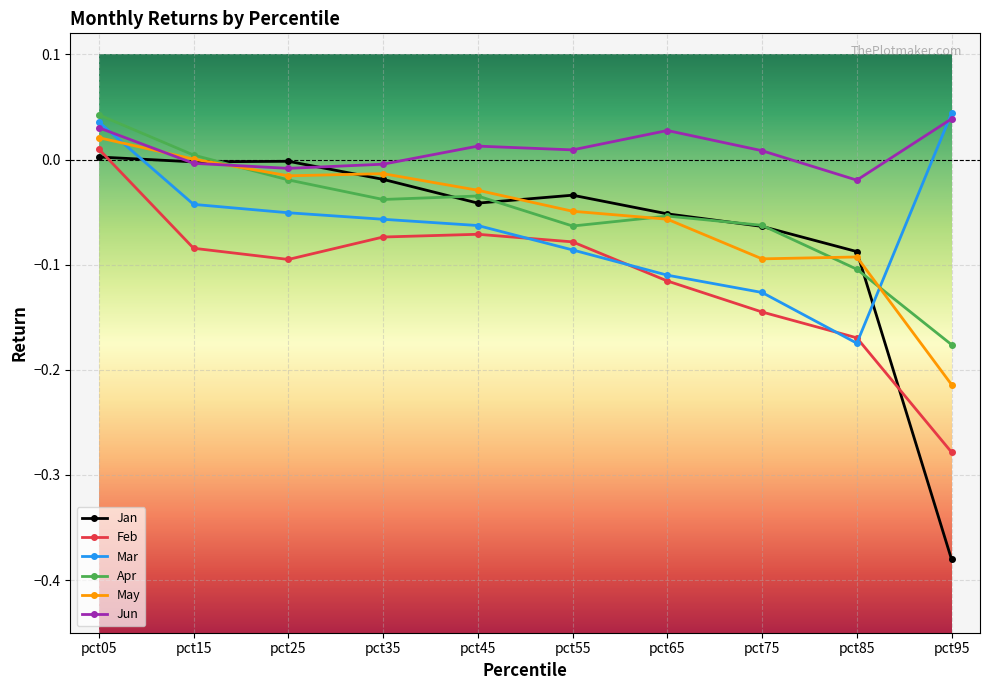

True or false: May has more than 0 interior local peaks.

True